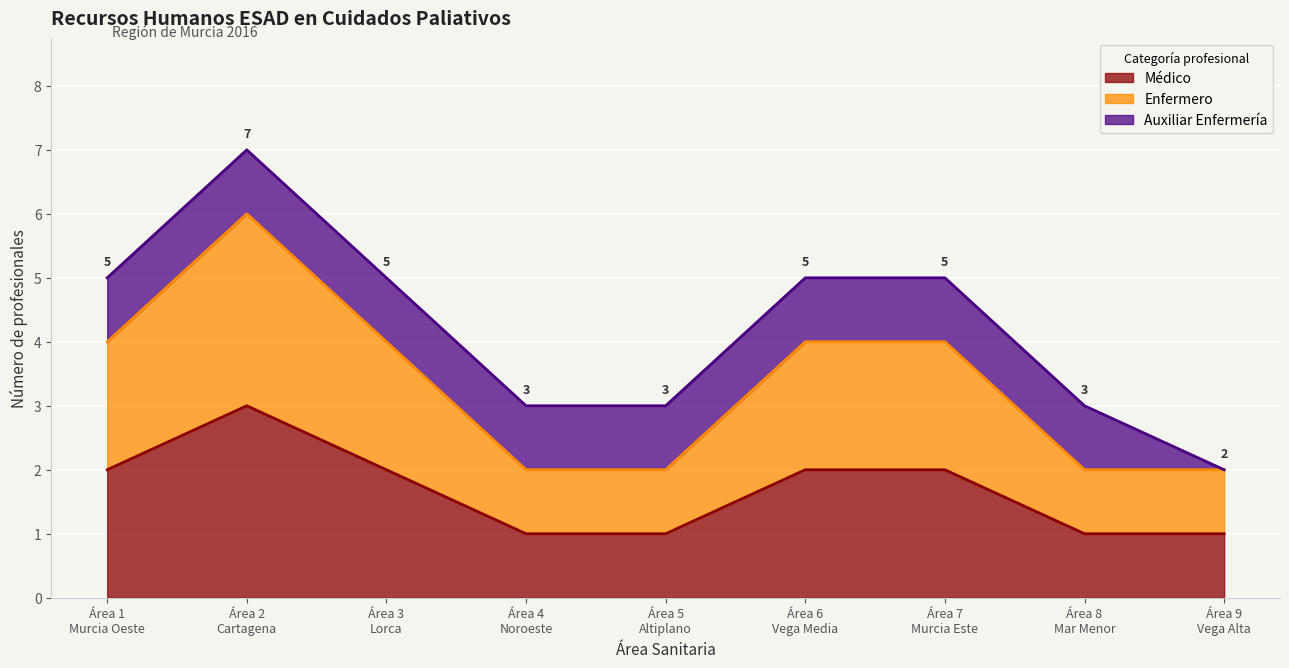

True or false: Médico and Enfermero intersect in this chart.

False